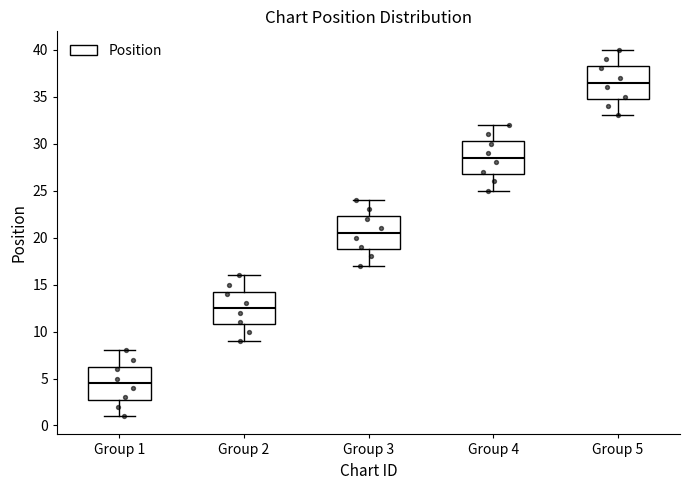

Which box has the highest median line?

Group 5